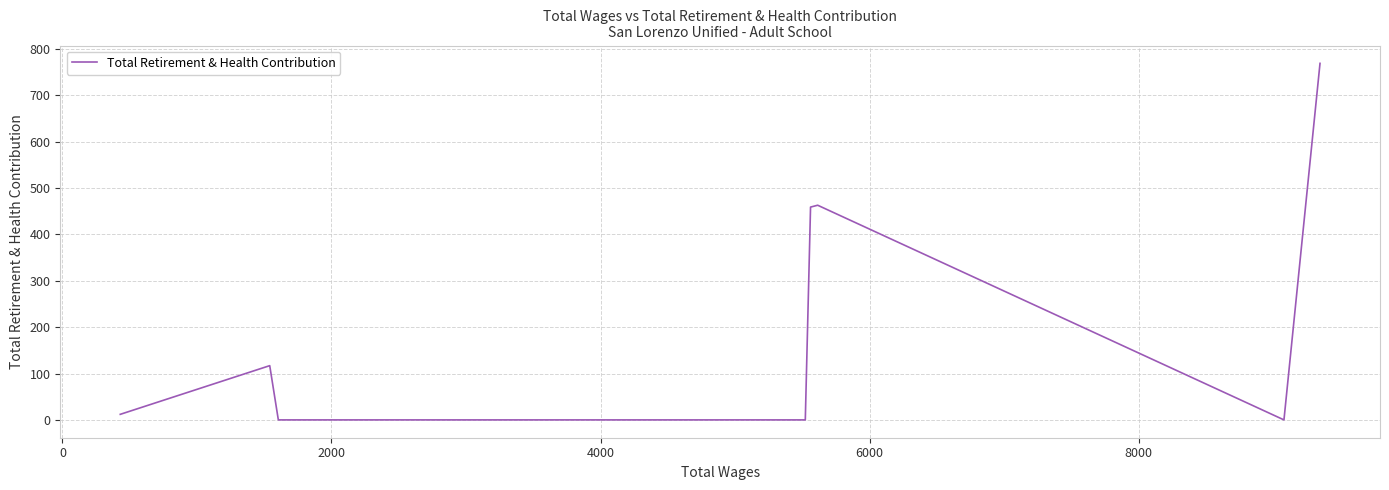

What is the maximum value shown in the chart?

769